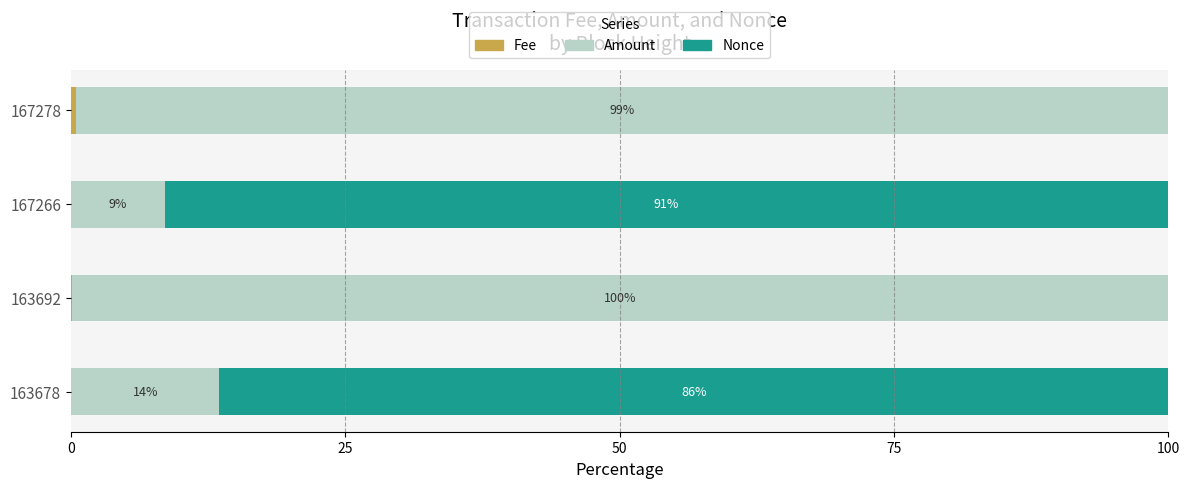

What is the total value across all series at 163692?

100.0